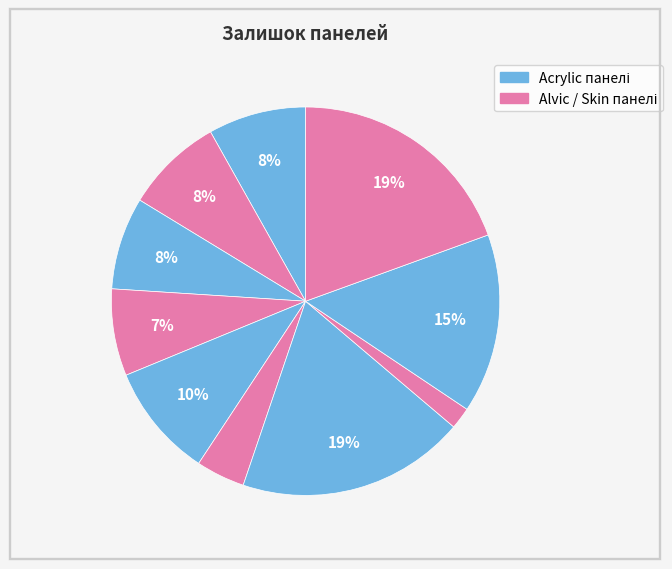

How many slices are in this pie chart?

10